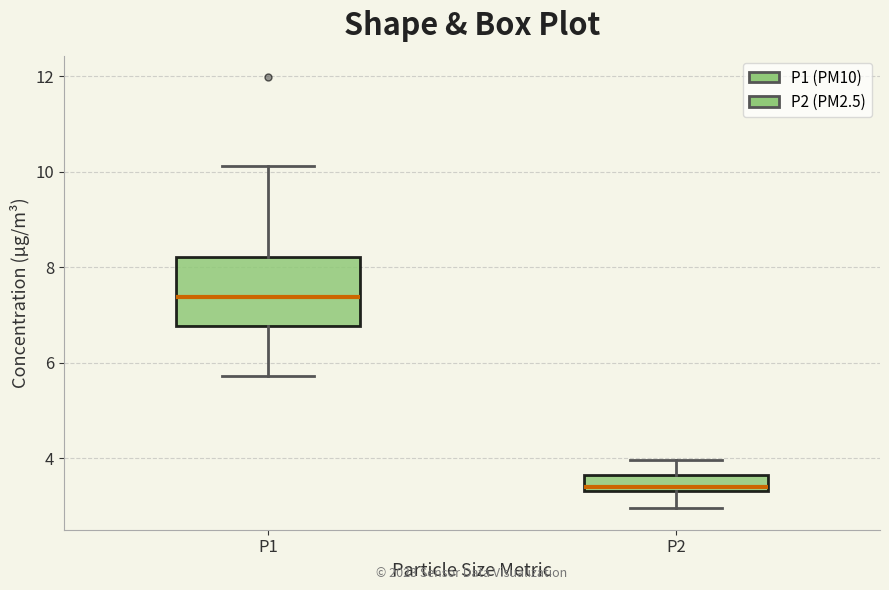

Which box's median line is the lowest?

P2